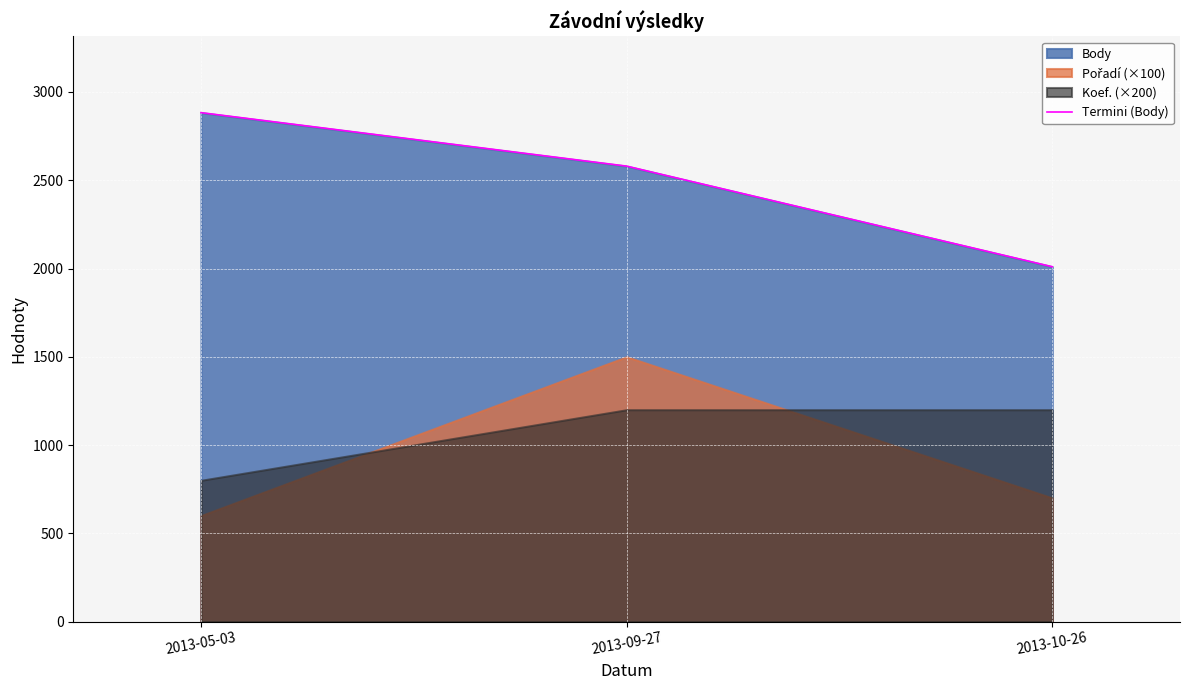

What is the label of the 1st point from the right?

2013-10-26